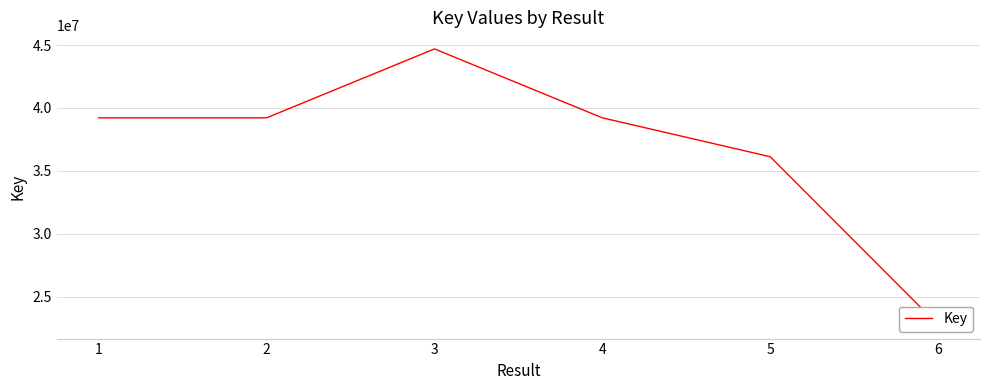

How many lines are shown in the chart?

1